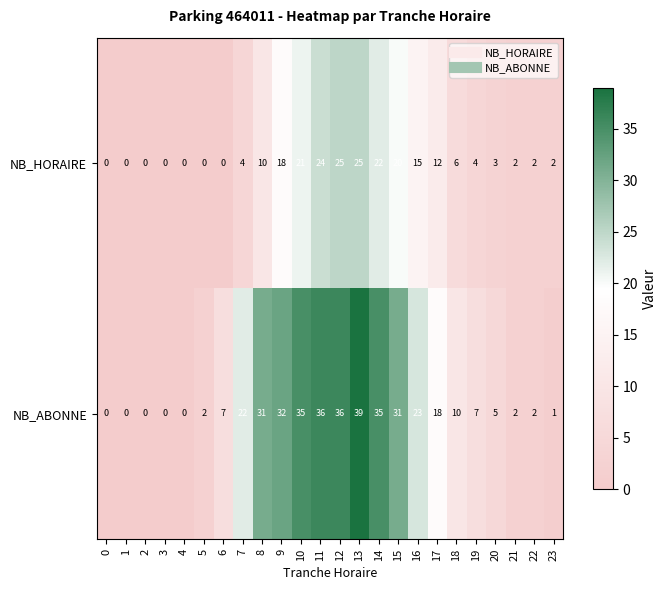

Count the number of data series in this chart.

2